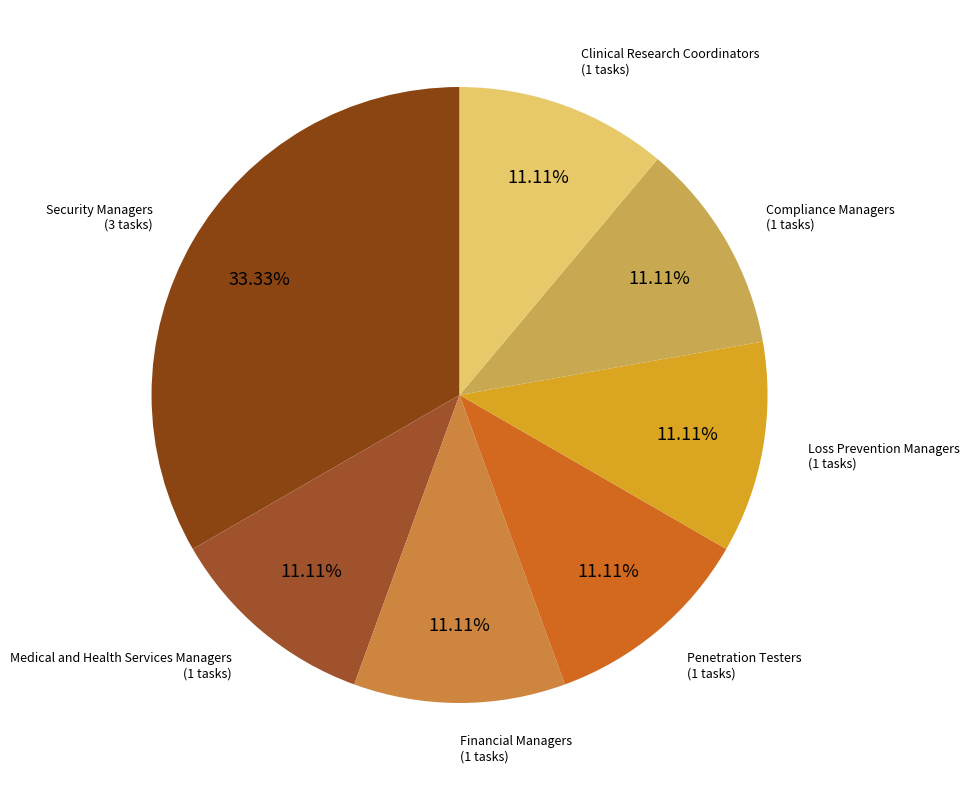

Does Compliance Managers represent more than half of the total?

No